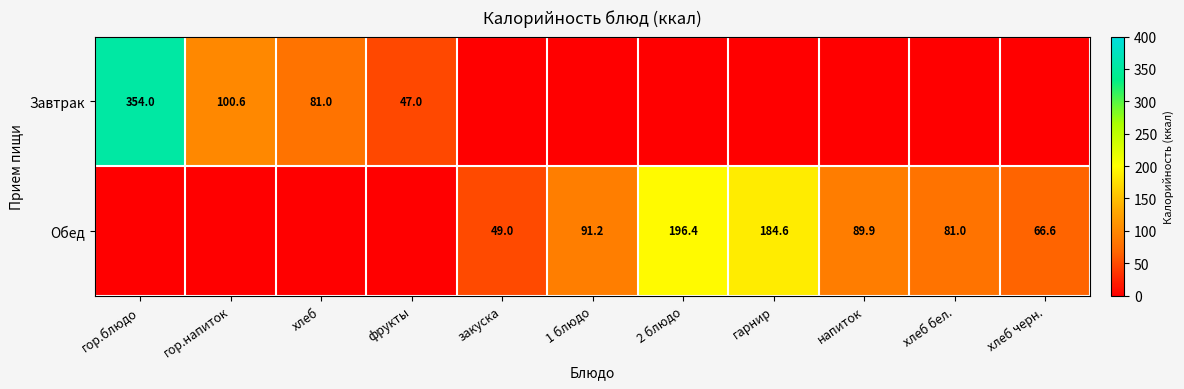

What is the sum of the Завтрак values at фрукты and хлеб?

128.0